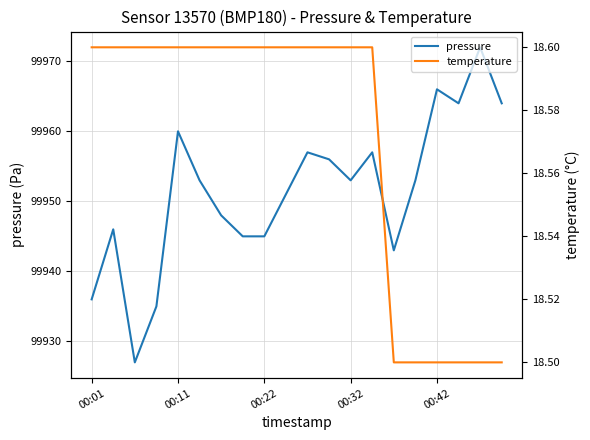

What is the maximum value for pressure?

99972